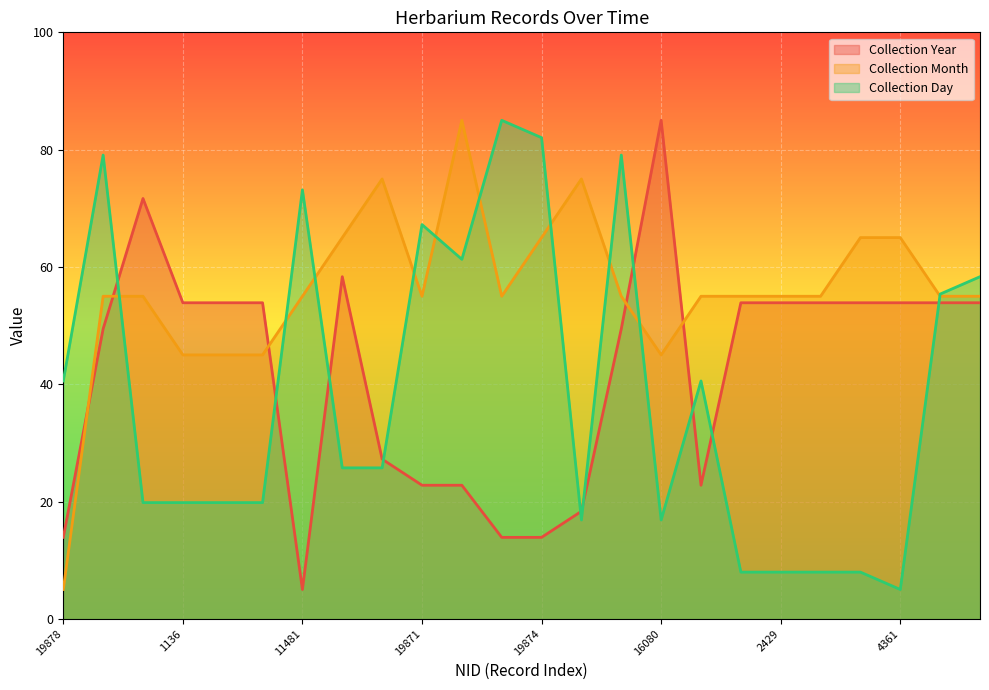

What is the sum of all Collection Month values?

1340.0